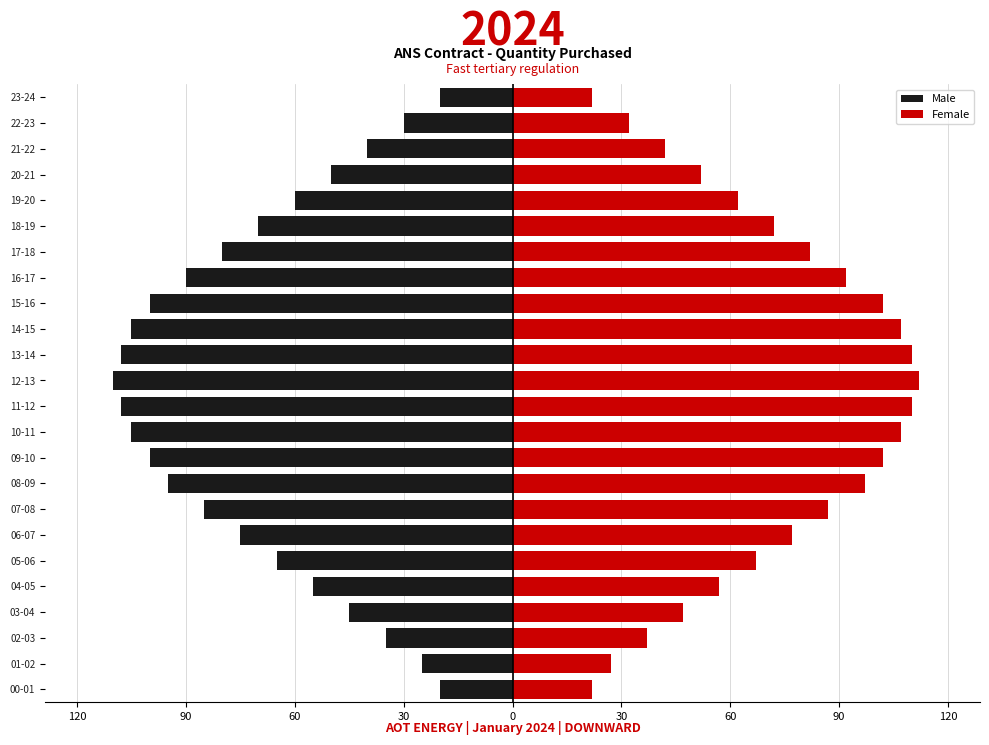

How many bars are there in total?

48